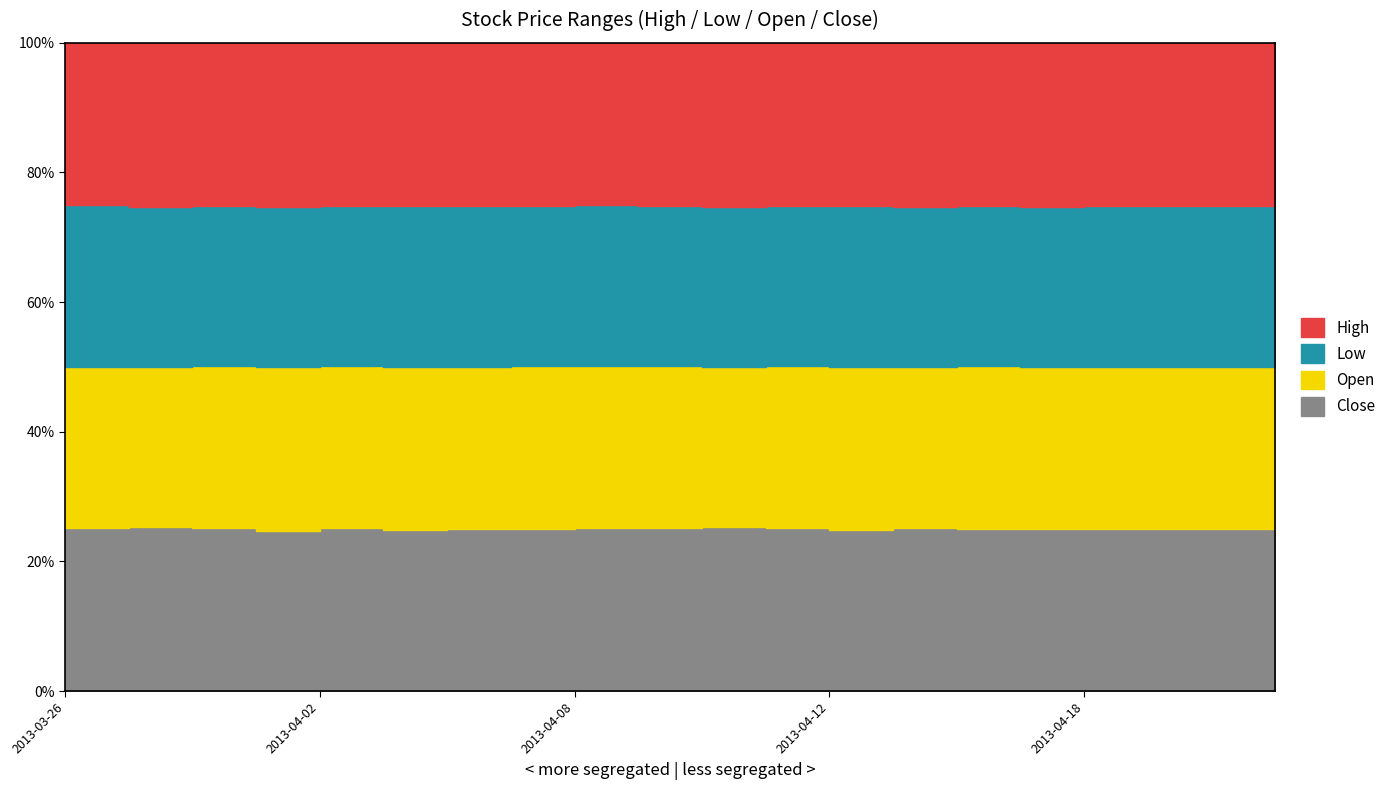

Rank the series at 2013-04-04 from lowest to highest value.

Low, Close, High, Open